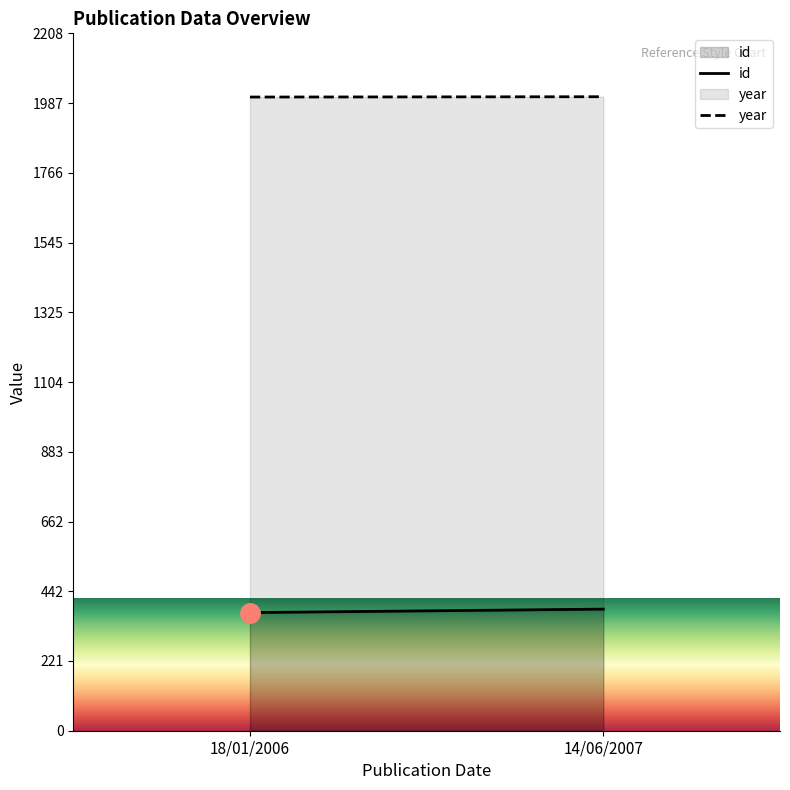

What are all the series names shown in the legend?

id, year